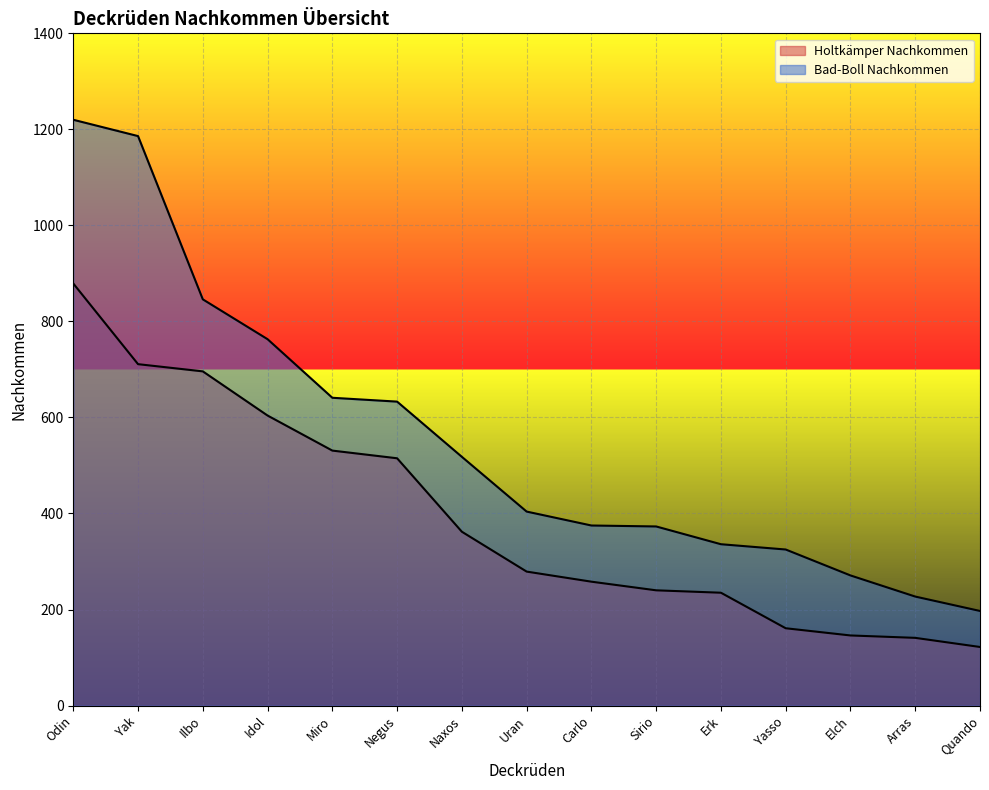

Reading left to right, what are all the values shown in this chart?

Holtkämper Nachkommen: Odin=879	Yak=711	Ilbo=696	Idol=604	Miro=531	Negus=515	Naxos=362	Uran=279	Carlo=258	Sirio=240	Erk=235	Yasso=161	Elch=146	Arras=141	Quando=122
Bad-Boll Nachkommen: Odin=1220	Yak=1186	Ilbo=846	Idol=763	Miro=641	Negus=633	Naxos=518	Uran=404	Carlo=375	Sirio=373	Erk=336	Yasso=325	Elch=271	Arras=227	Quando=197